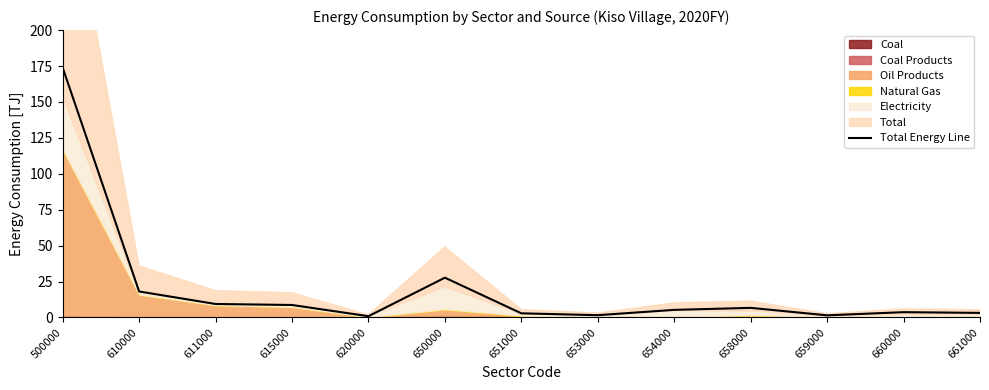

Which category has the highest value across all series?

500000